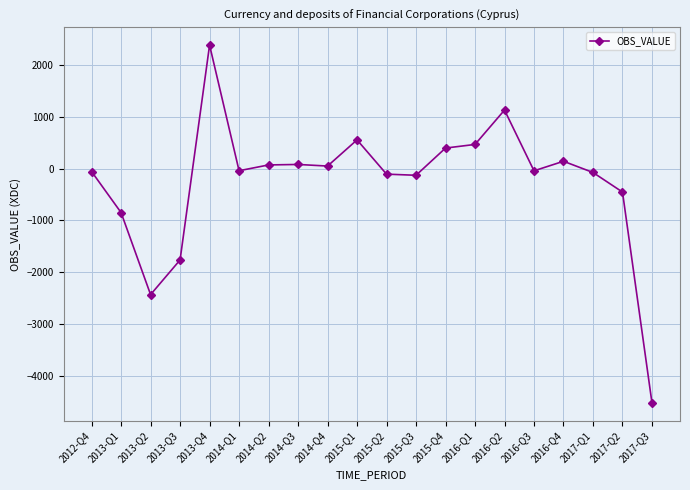

Where does the data first go above -41?

2013-Q4